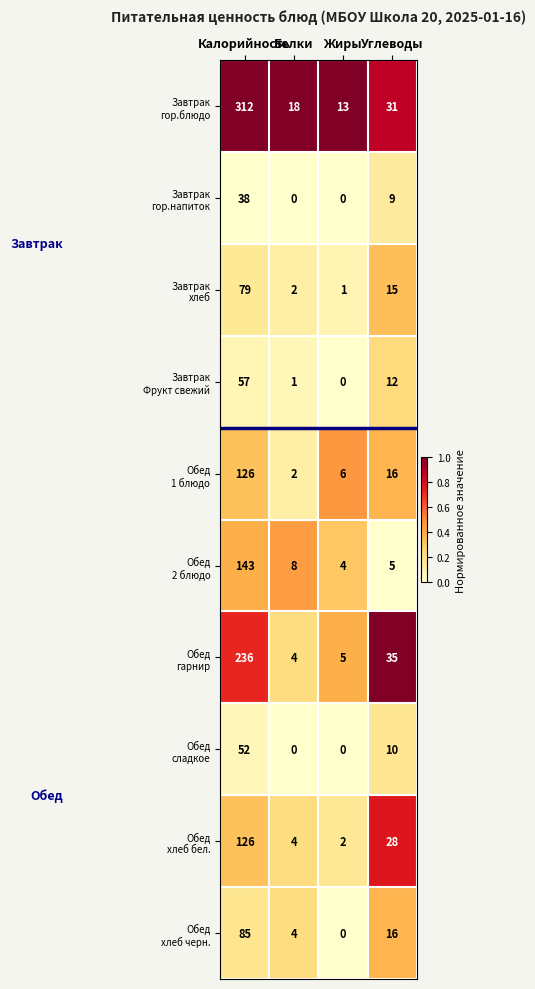

What is the greatest value displayed?

312